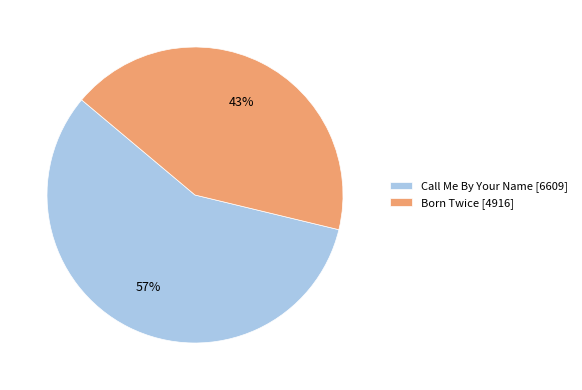

What percentage is the Born Twice slice, to the nearest percent?

43%